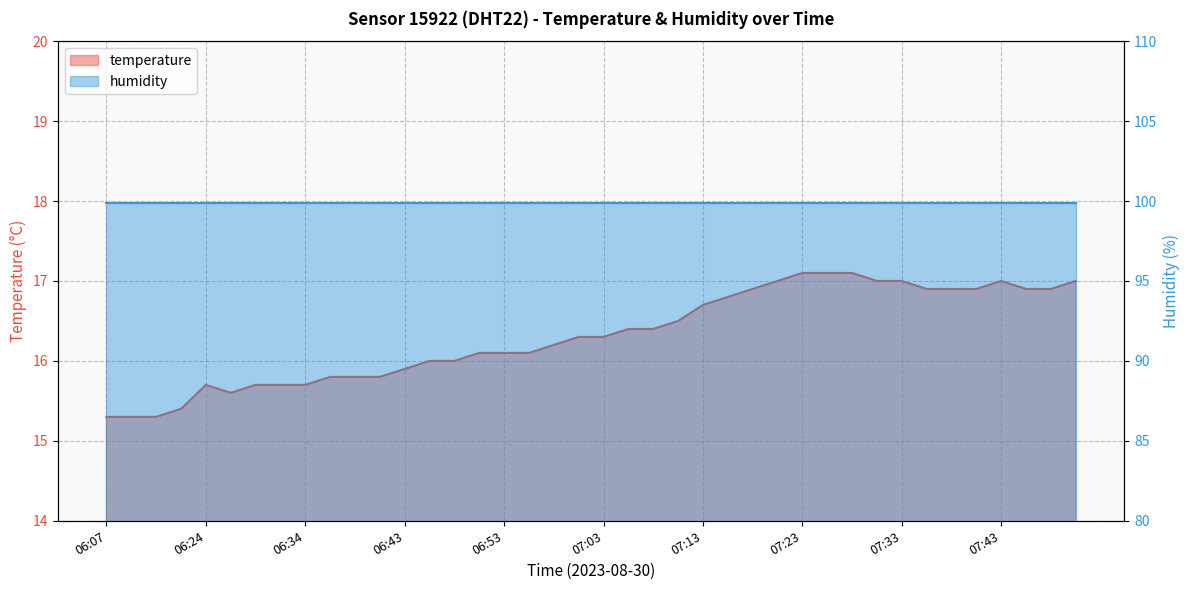

The chart shows a value of 16.7 at 07:13. True or false?

True